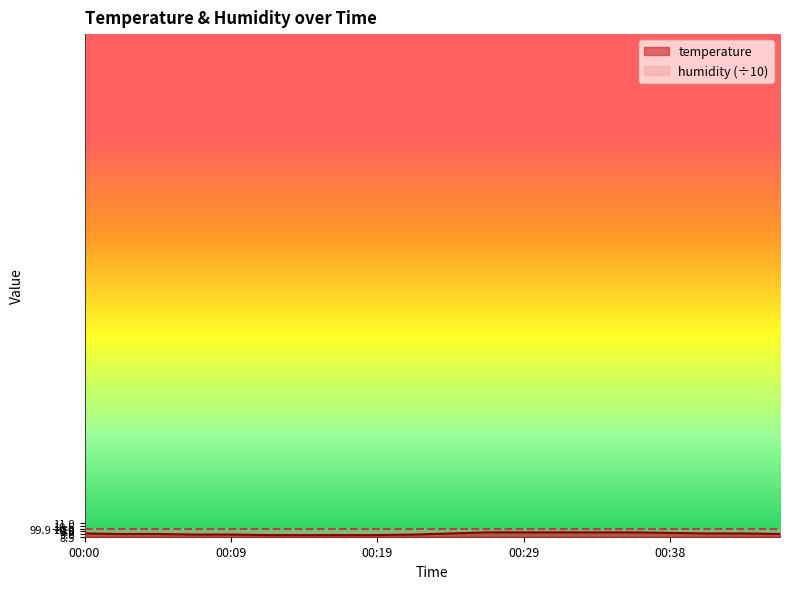

What is the difference between the maximum and second lowest values?

0.5